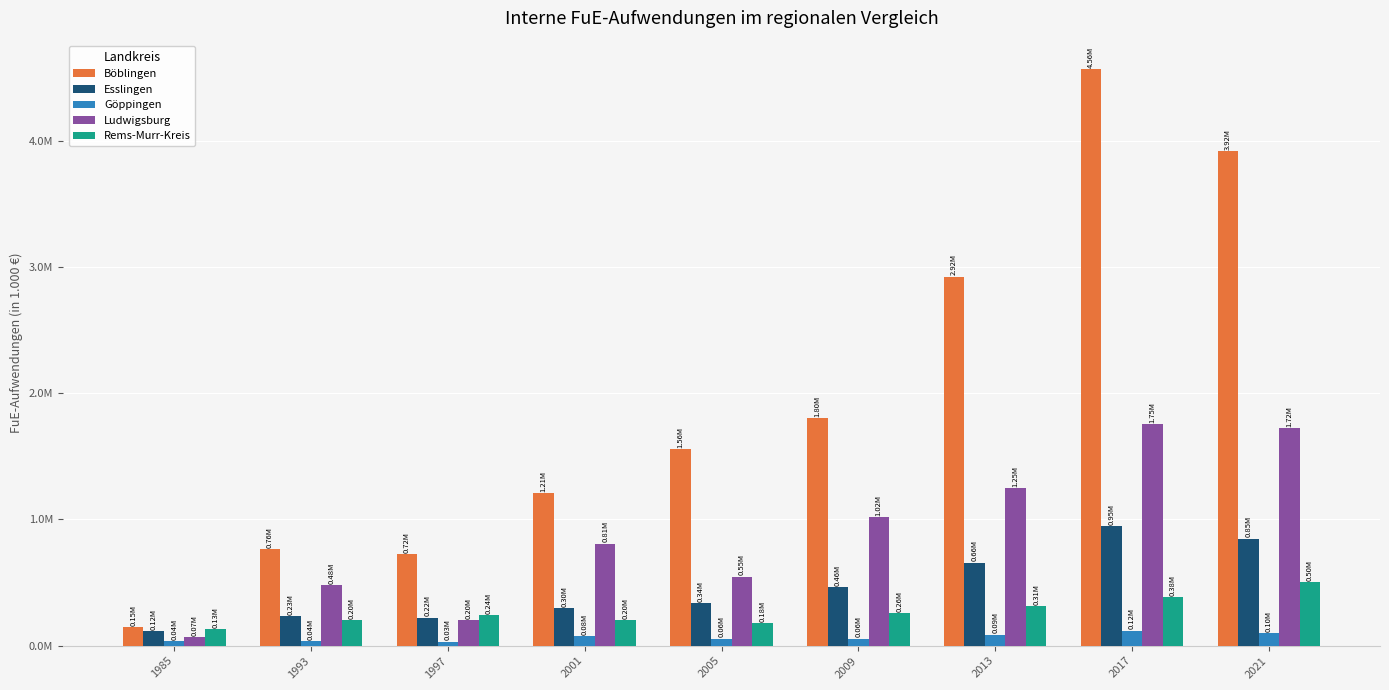

Is the value of Böblingen at 2005 greater than the value of Ludwigsburg at 1997?

Yes